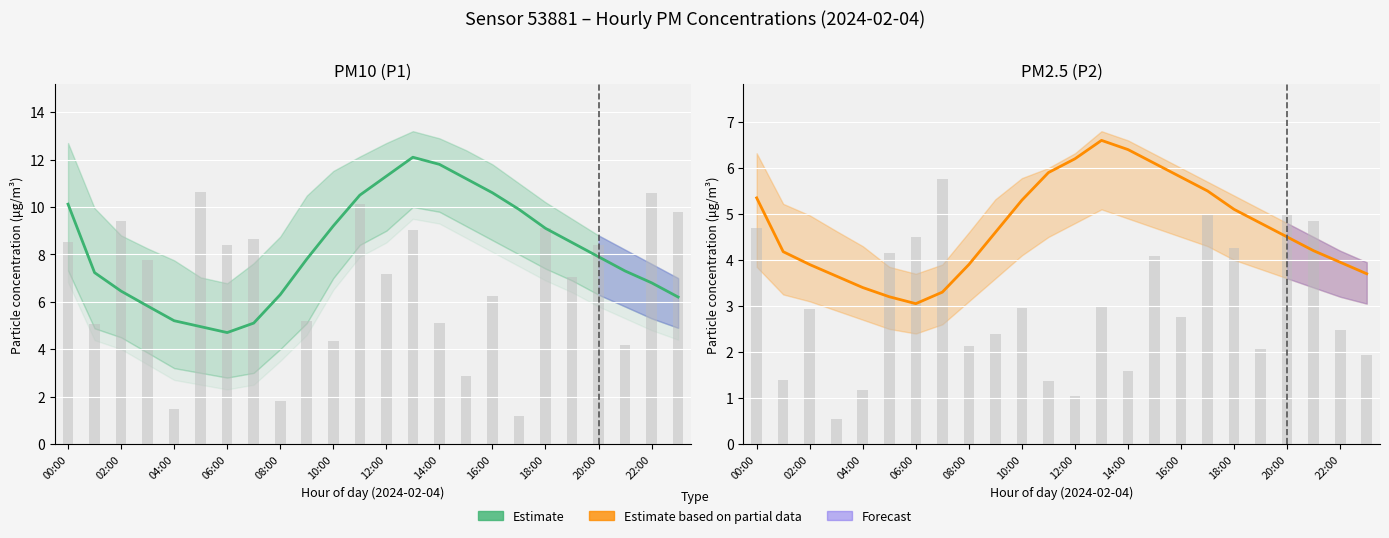

What is the difference between the maximum and minimum values in the Estimate based on partial data series?

3.5